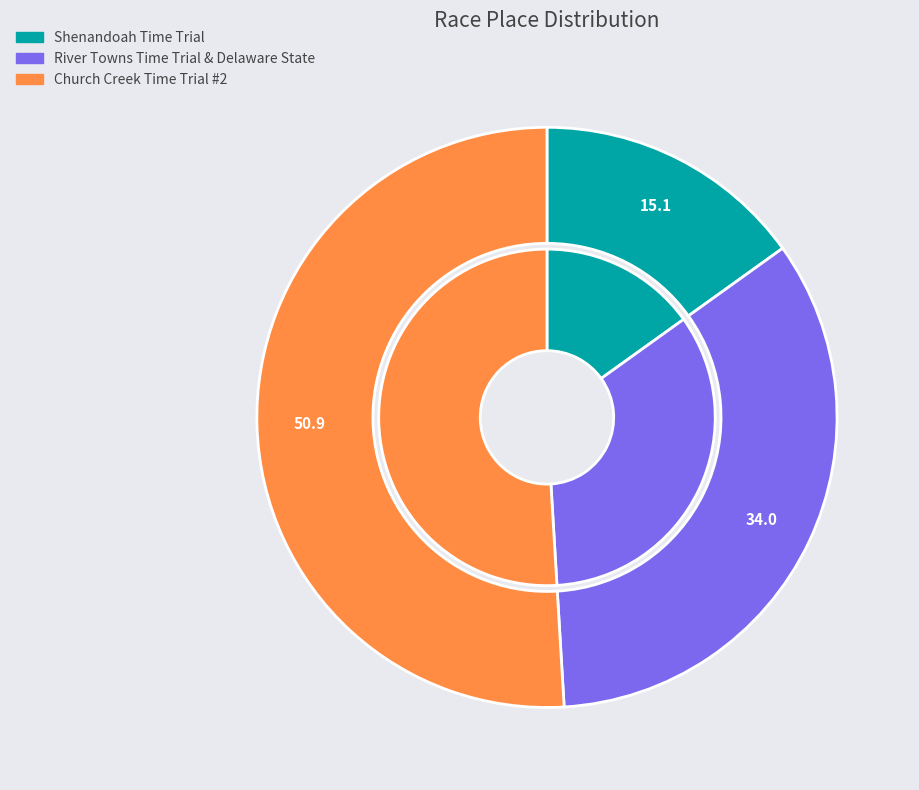

Does Shenandoah Time Trial represent more than half of the total?

No